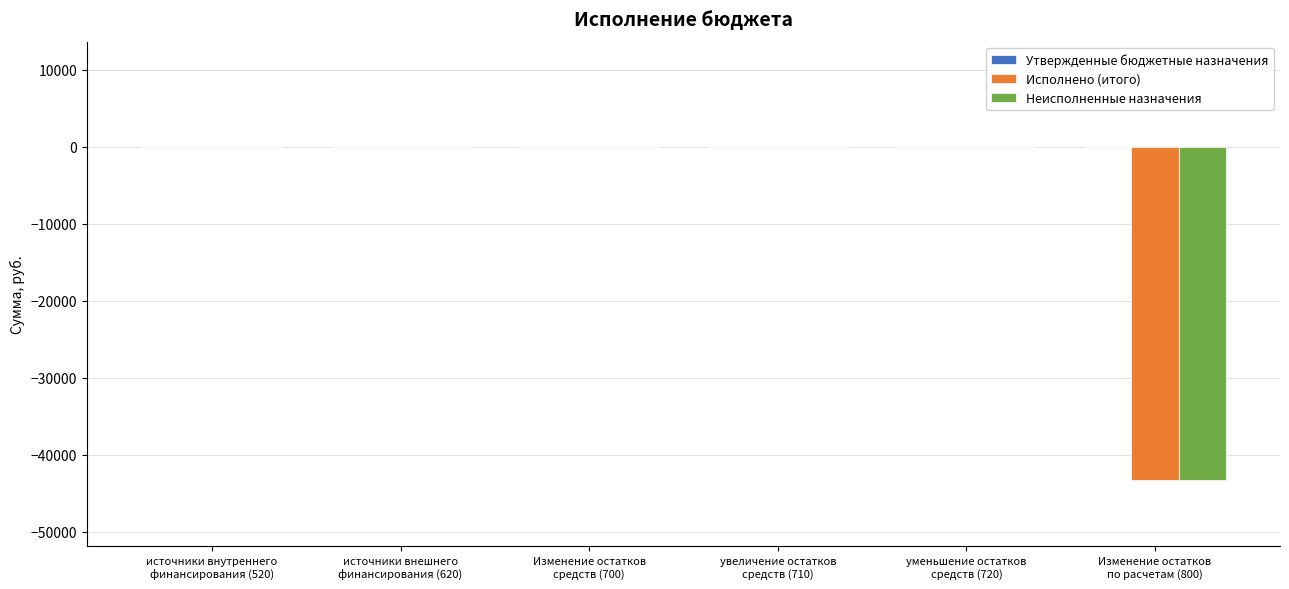

What is the sum of all Исполнено (итого) values?

-43252.9